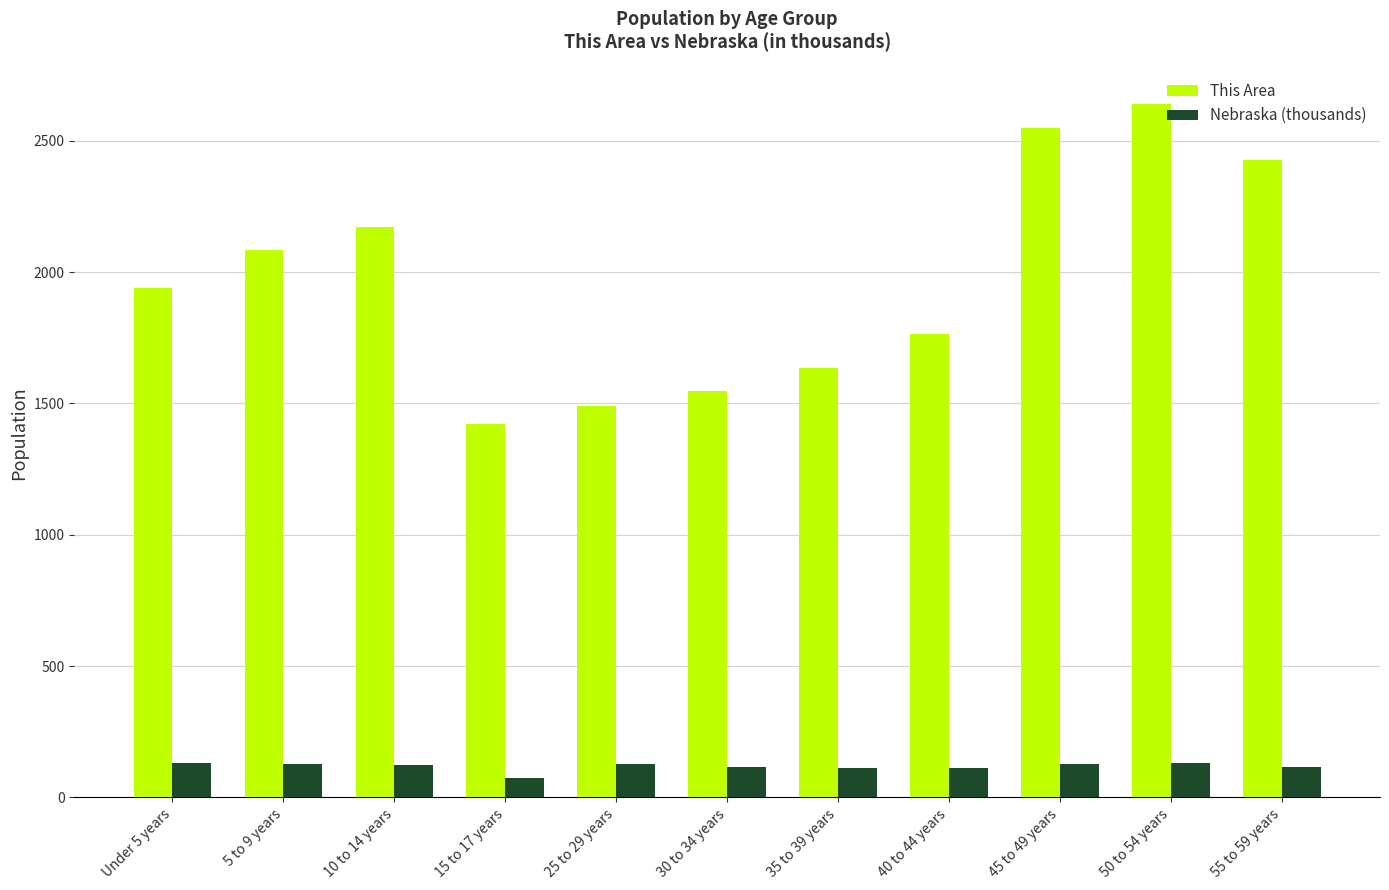

The value of This Area at 50 to 54 years is 2642.0. True or false?

True